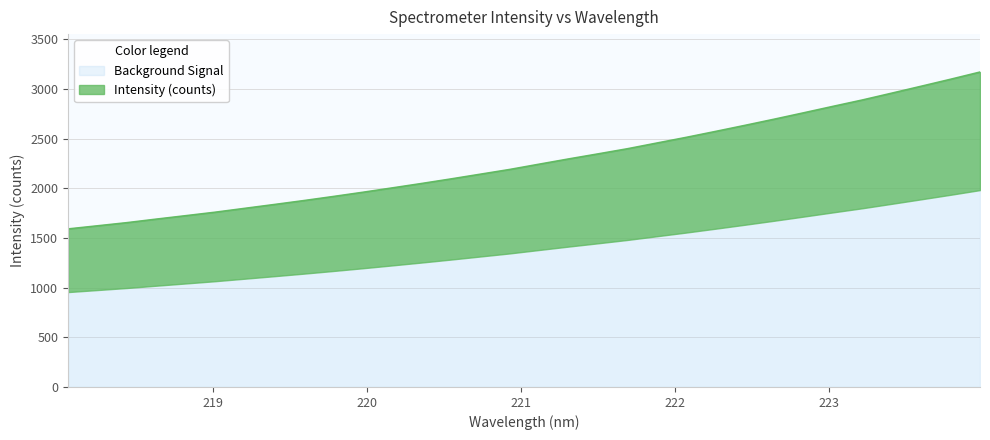

List the labels in order of value, largest first.

223.9802, 223.7895, 223.5987, 223.408, 223.2172, 223.0264, 222.8355, 222.6447, 222.4538, 222.263, 222.0721, 221.8812, 221.6902, 221.4993, 221.3083, 221.1174, 220.9264, 220.7354, 220.5444, 220.3533, 220.1623, 219.9712, 219.7801, 219.589, 219.3979, 219.2067, 219.0156, 218.8244, 218.6332, 218.442, 218.2508, 218.0596